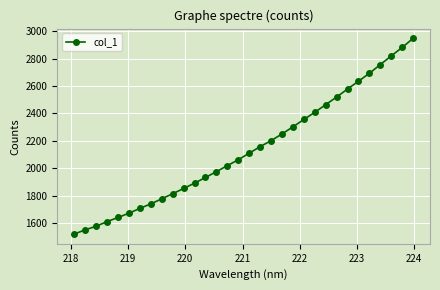

What is the smallest value displayed?

1519.0